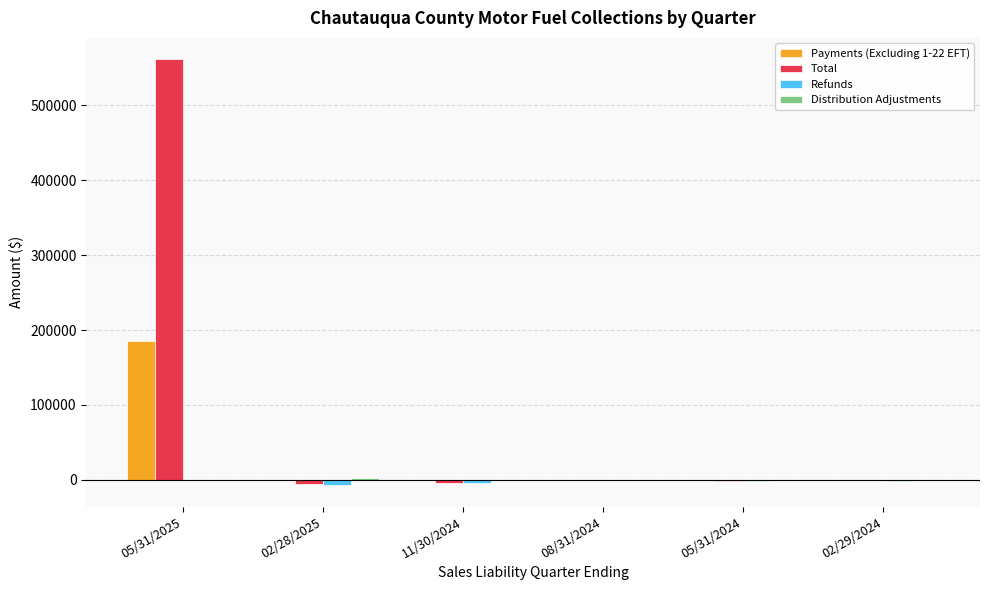

What is the maximum value shown in the chart?

561581.1